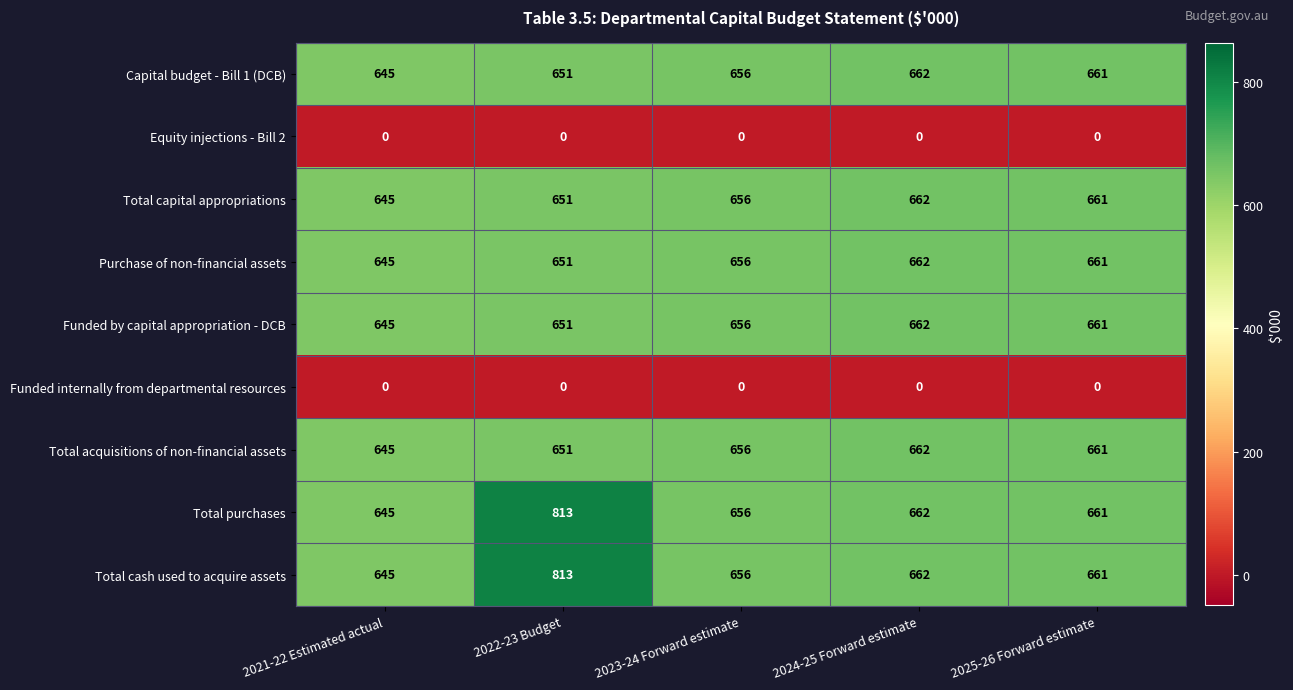

Which category has the highest value in the Total cash used to acquire assets series?

2022-23 Budget